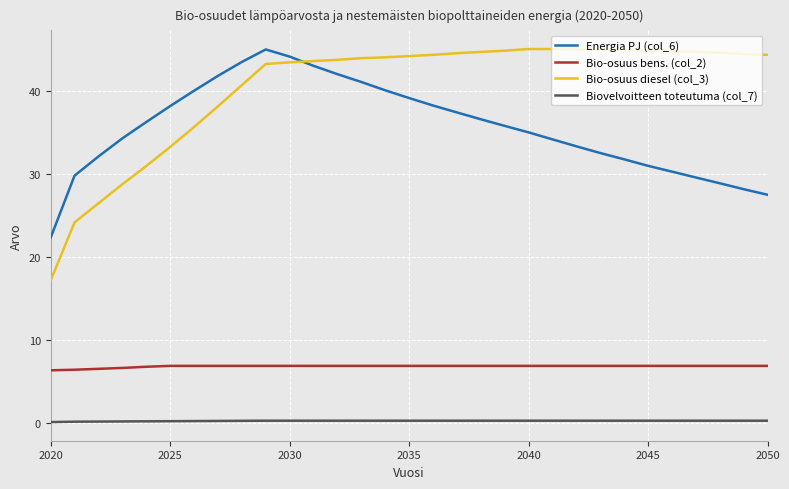

Which series has the largest range (max minus min)?

Bio-osuus diesel (col_3)